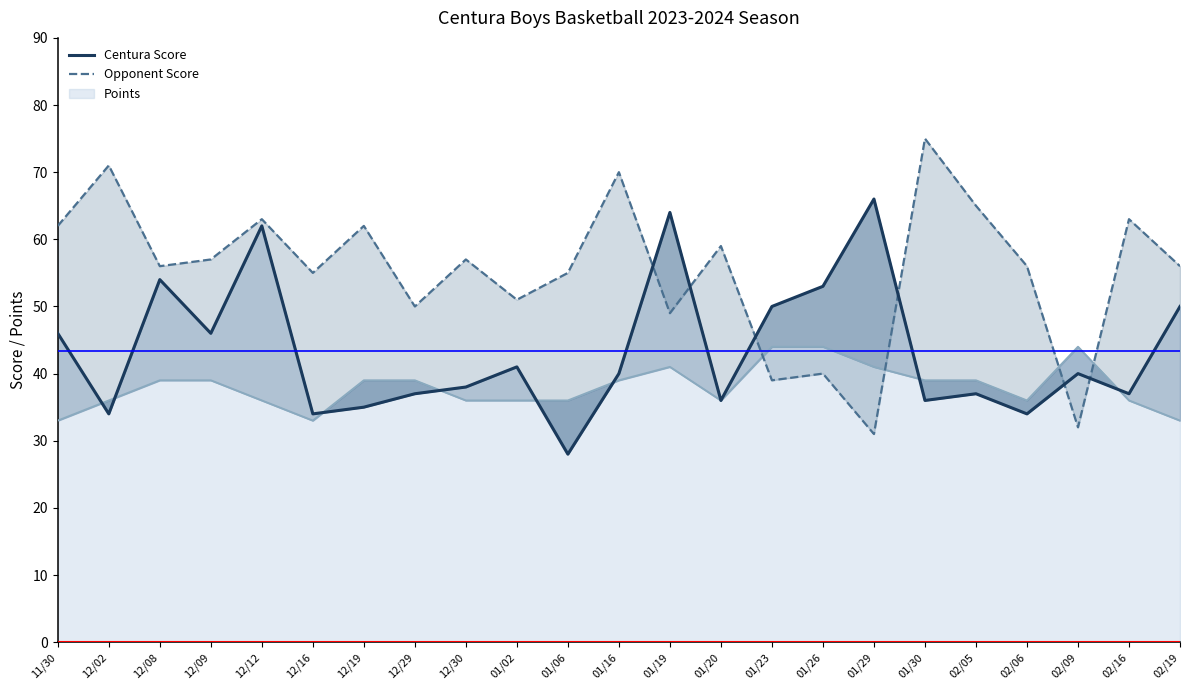

Which series has the largest range (max minus min)?

Opponent Score